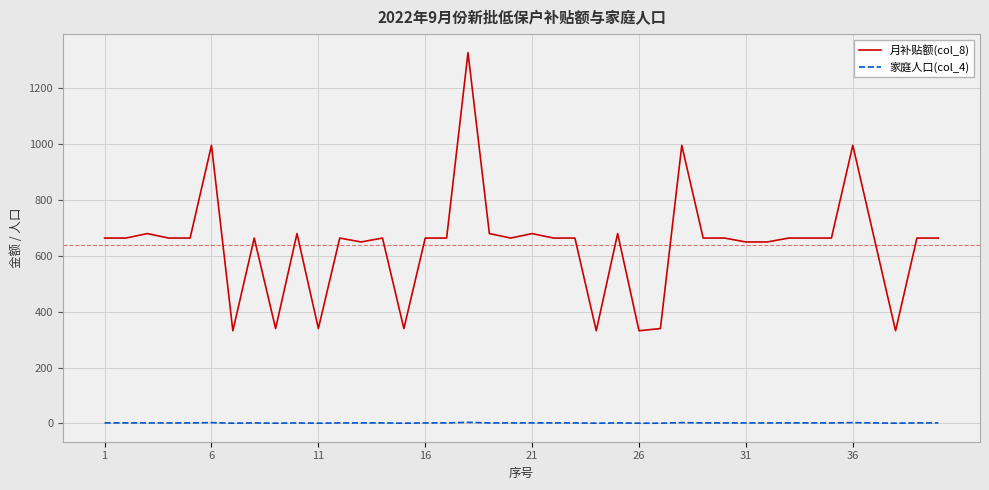

True or false: 月补贴额(col_8) and 家庭人口(col_4) cross at least once.

False